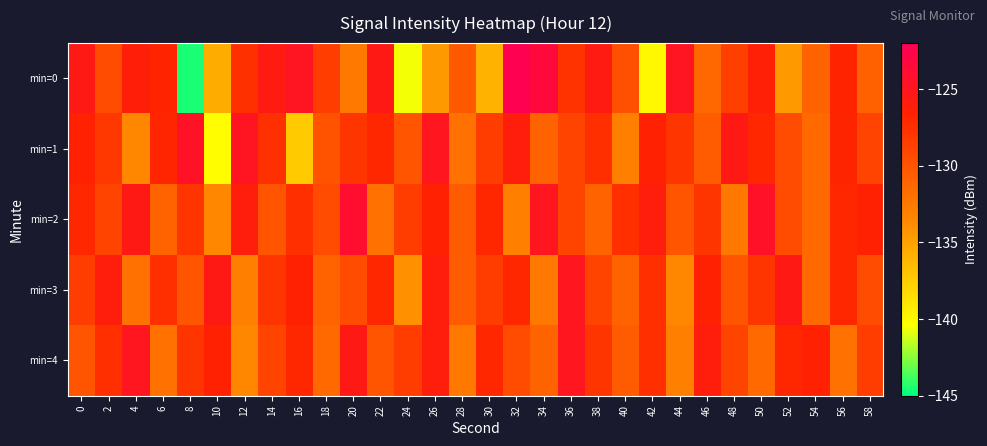

Rank the series by their maximum value, from highest to lowest.

min=0, min=2, min=1, min=3, min=4